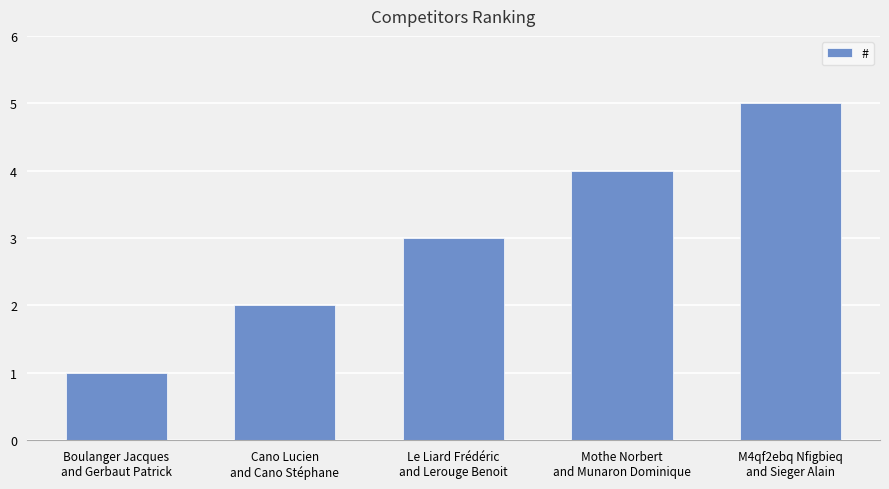

Reading right to left, extract all data points from this chart.

5	4	3	2	1